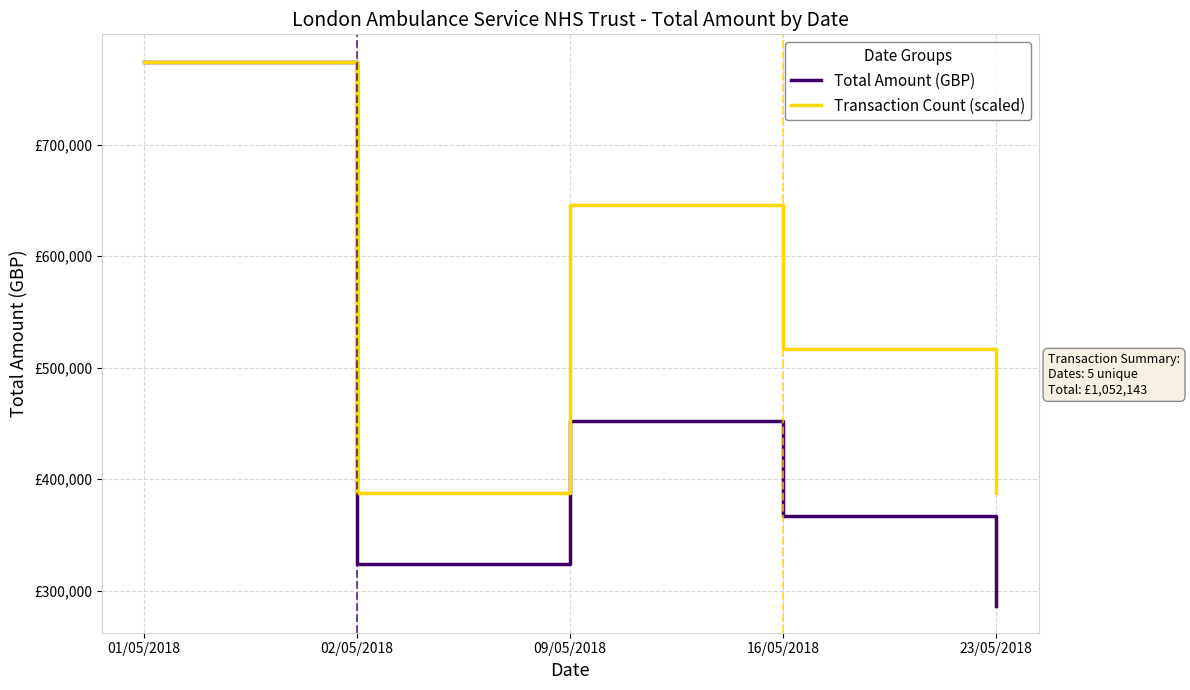

Which has a higher value, 23/05/2018 or 01/05/2018?

01/05/2018